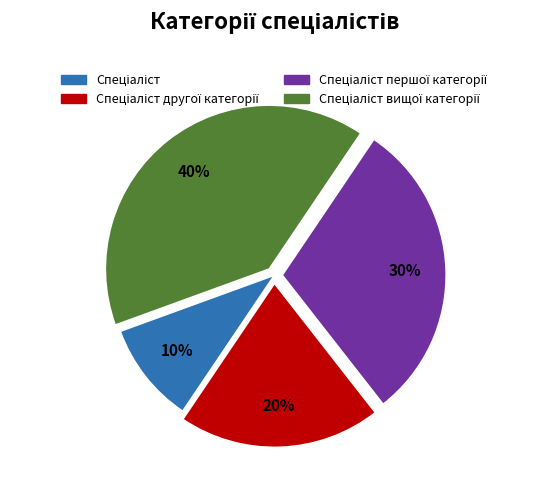

To the nearest percent, what is the difference between the largest and smallest slice percentages?

30%